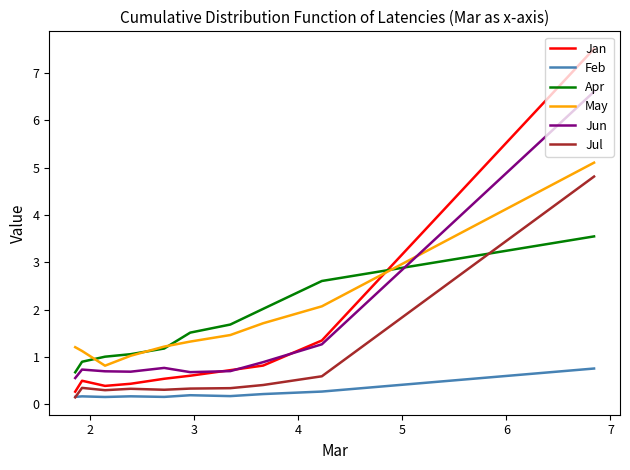

What is the highest value of the Apr series?

3.5